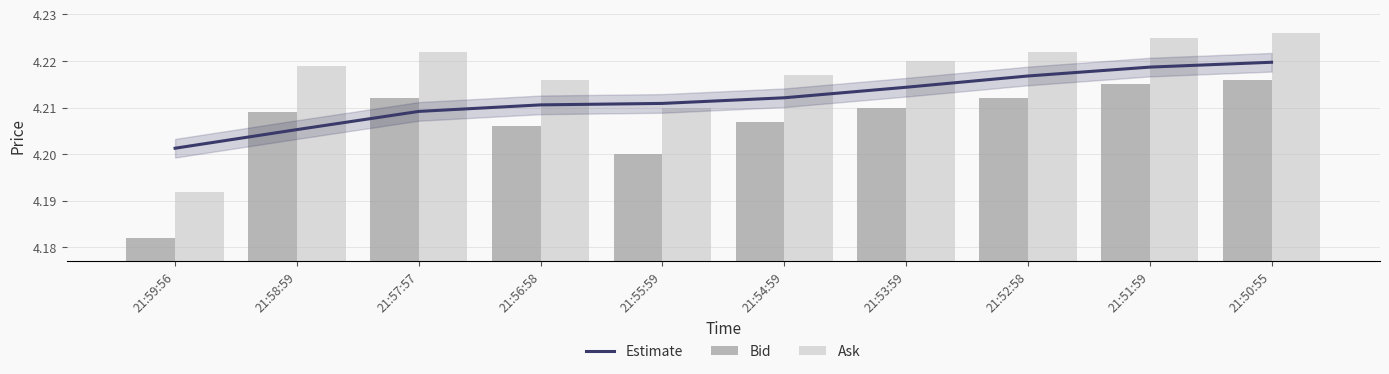

Rank the series by their average value, from lowest to highest.

Bid, Estimate, Ask